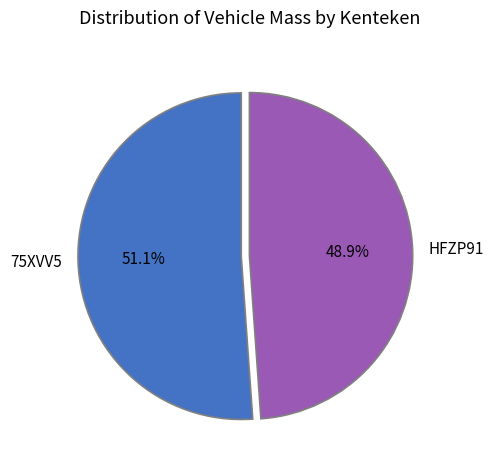

Which has a higher value, 75XVV5 or HFZP91?

75XVV5